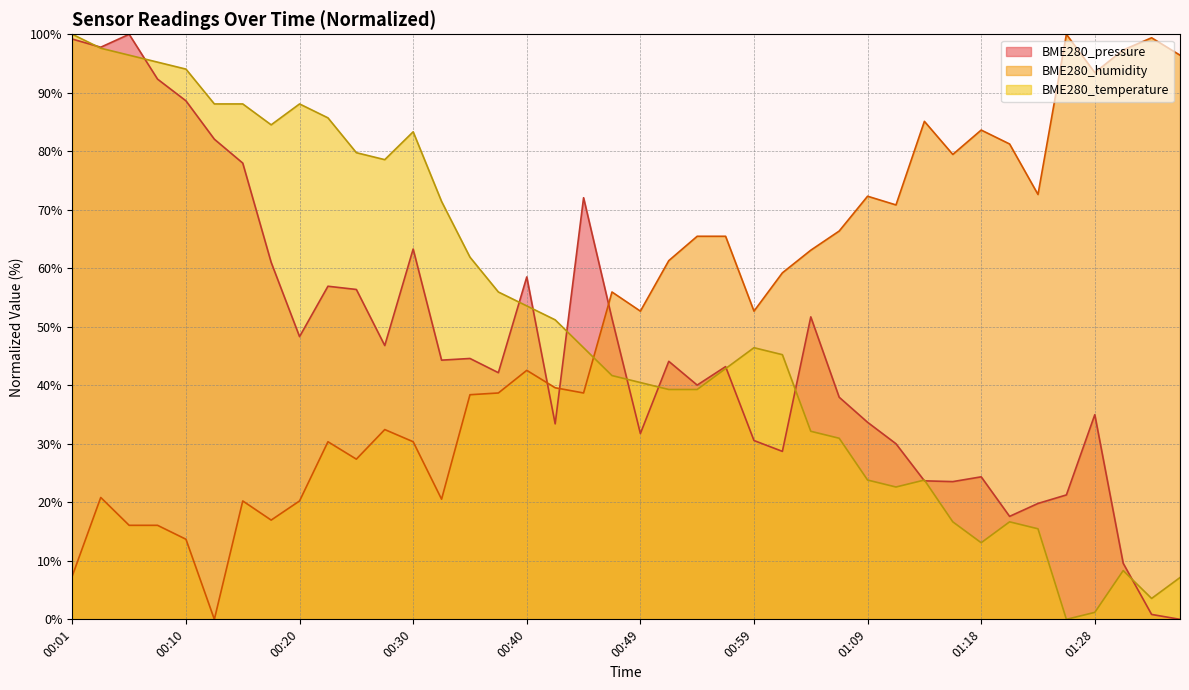

At which label does BME280_temperature reach its minimum?

01:26